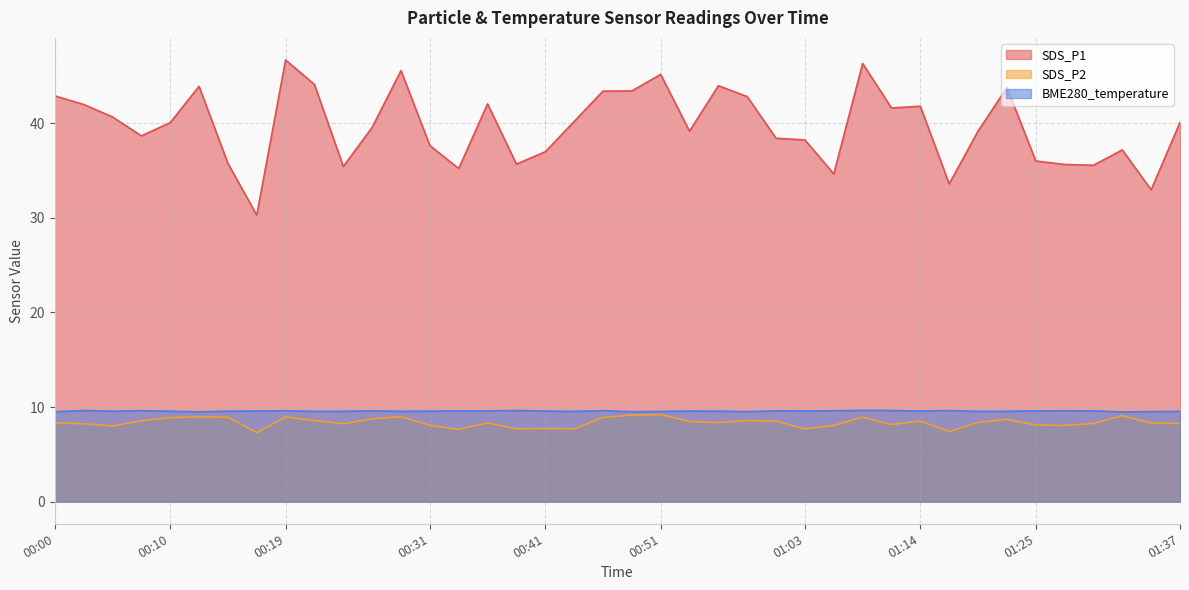

How many lines are shown in the chart?

3